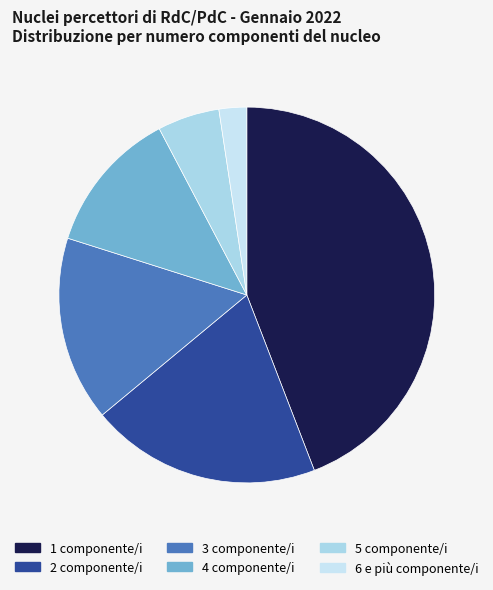

The 1 slice represents 54% of the pie. True or false?

False